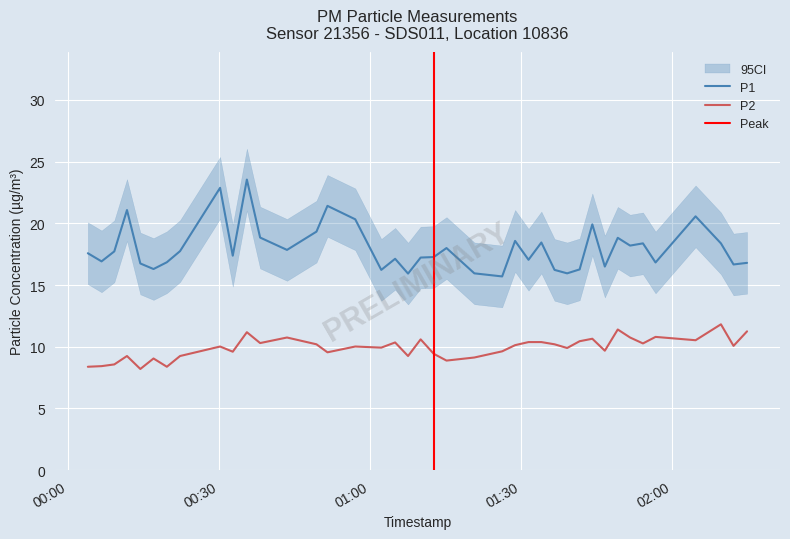

True or false: P1 and P2 intersect in this chart.

False